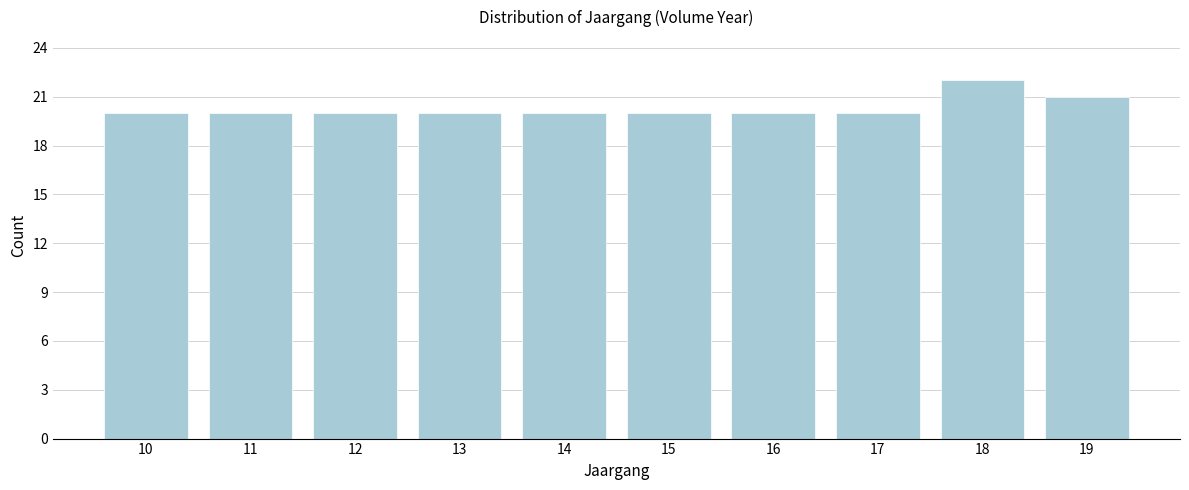

Reading right to left, extract all data points from this chart.

19=21	18=22	17=20	16=20	15=20	14=20	13=20	12=20	11=20	10=20